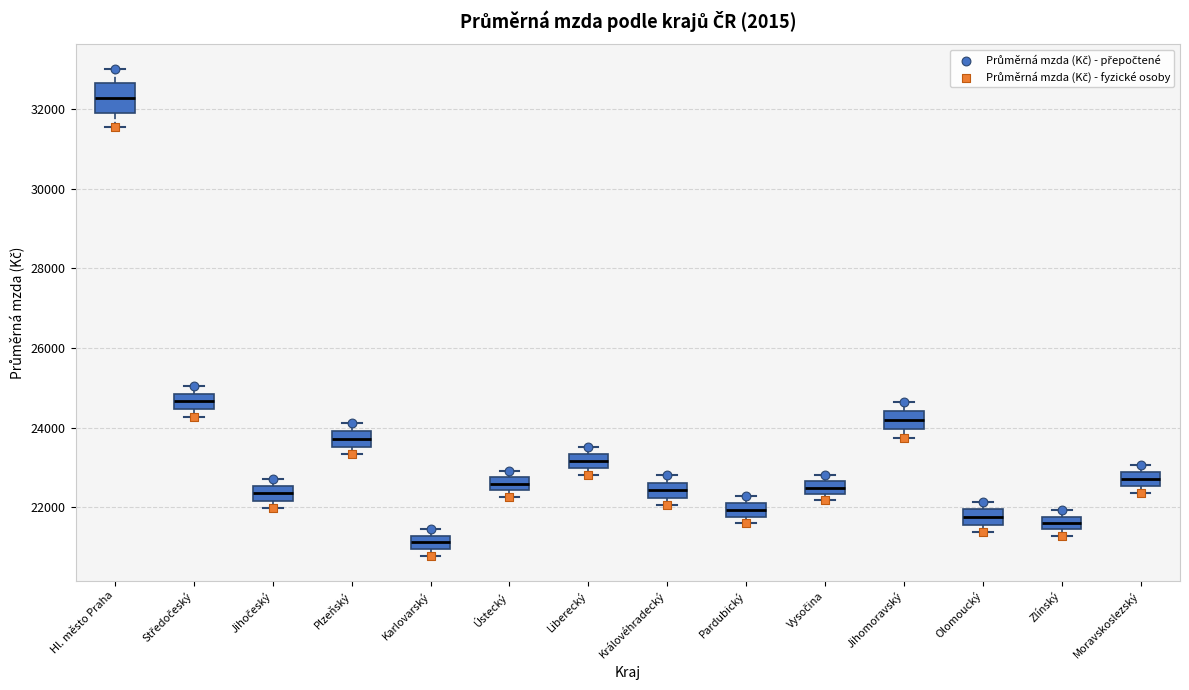

Which box's median line is the highest?

Hl. město Praha